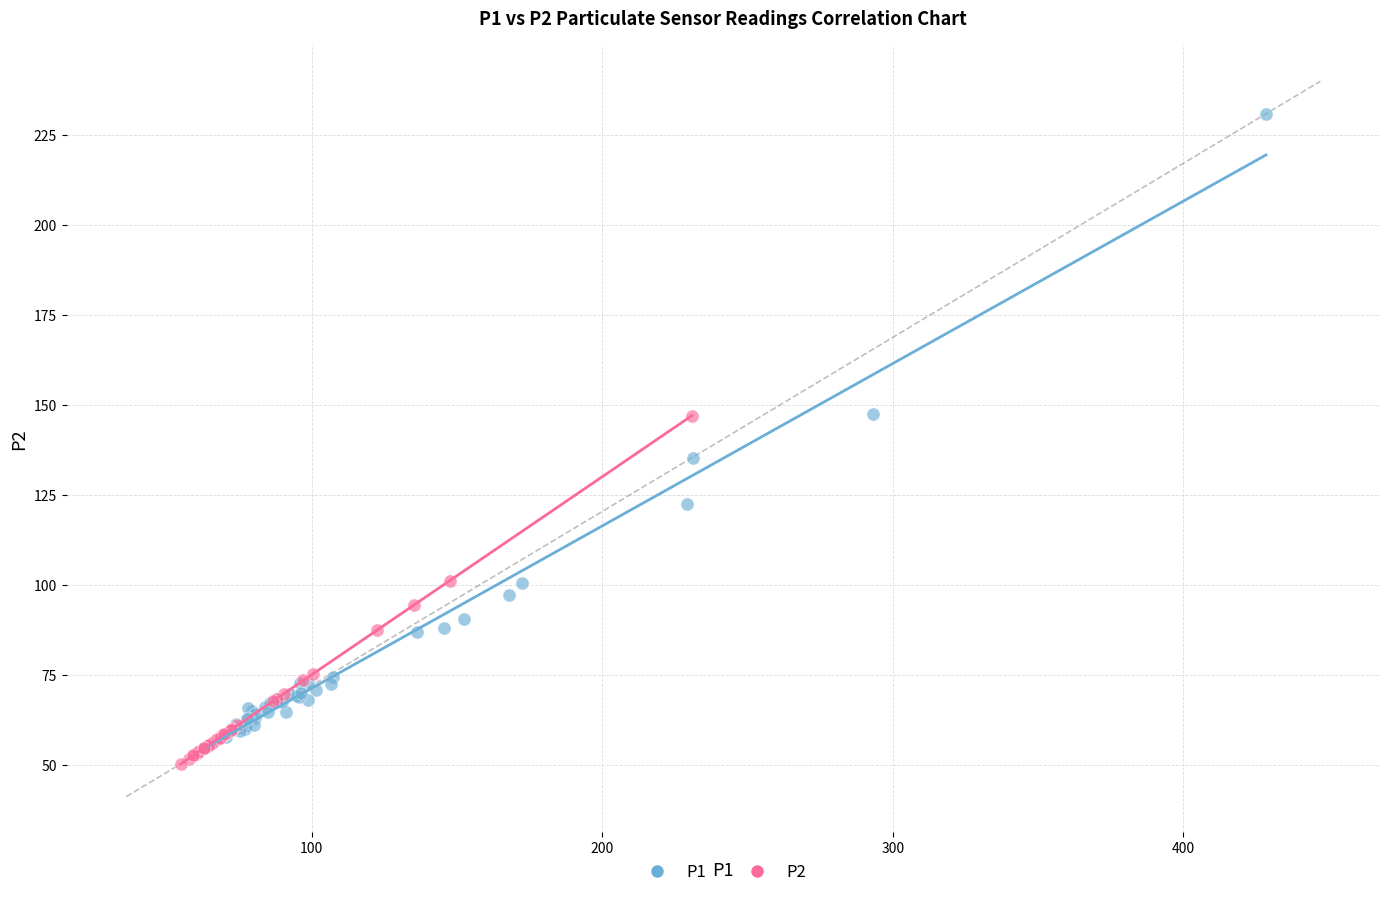

Which series reaches the maximum Y coordinate?

P1